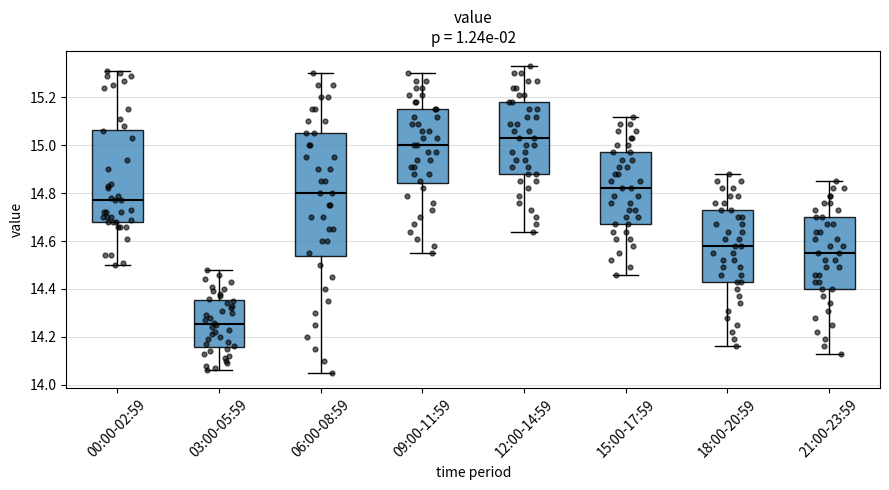

Reading left to right, transcribe this box plot: for each box, give where its median line is, the range the box spans, and where its two whiskers end, as read against the y-axis. The values are not printed on the chart, so give them approximately, as read against the axis.

00:00-02:59: median 14.78, box 14.68 to 15.06, whiskers 14.50 to 15.32
03:00-05:59: median 14.26, box 14.16 to 14.36, whiskers 14.06 to 14.48
06:00-08:59: median 14.80, box 14.54 to 15.06, whiskers 14.06 to 15.30
09:00-11:59: median 15.00, box 14.84 to 15.16, whiskers 14.56 to 15.30
12:00-14:59: median 15.04, box 14.88 to 15.18, whiskers 14.64 to 15.34
15:00-17:59: median 14.82, box 14.68 to 14.98, whiskers 14.46 to 15.12
18:00-20:59: median 14.58, box 14.44 to 14.74, whiskers 14.16 to 14.88
21:00-23:59: median 14.56, box 14.40 to 14.70, whiskers 14.14 to 14.86